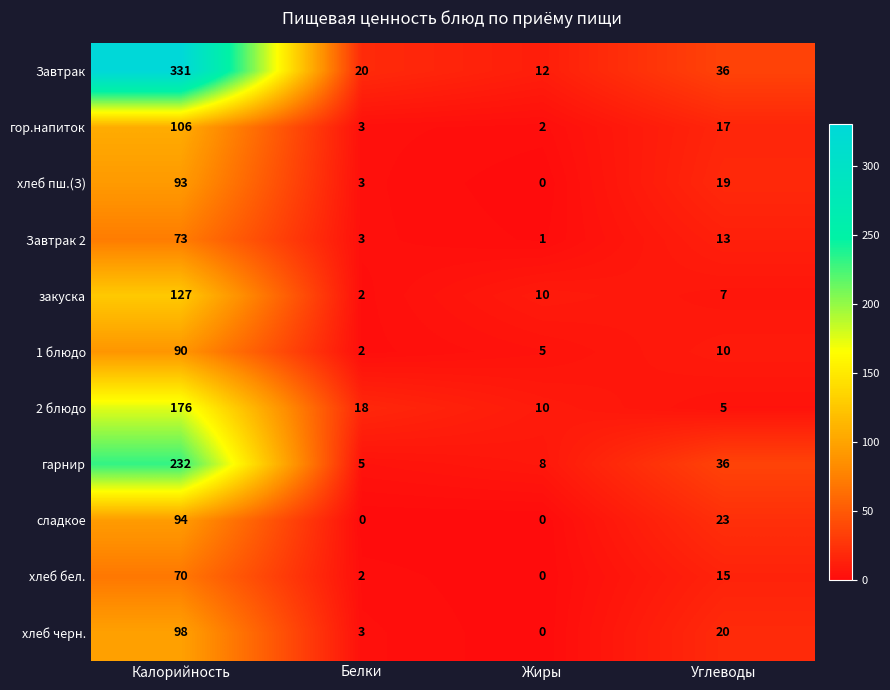

The гор.напиток series shows 4 at Белки. True or false?

False